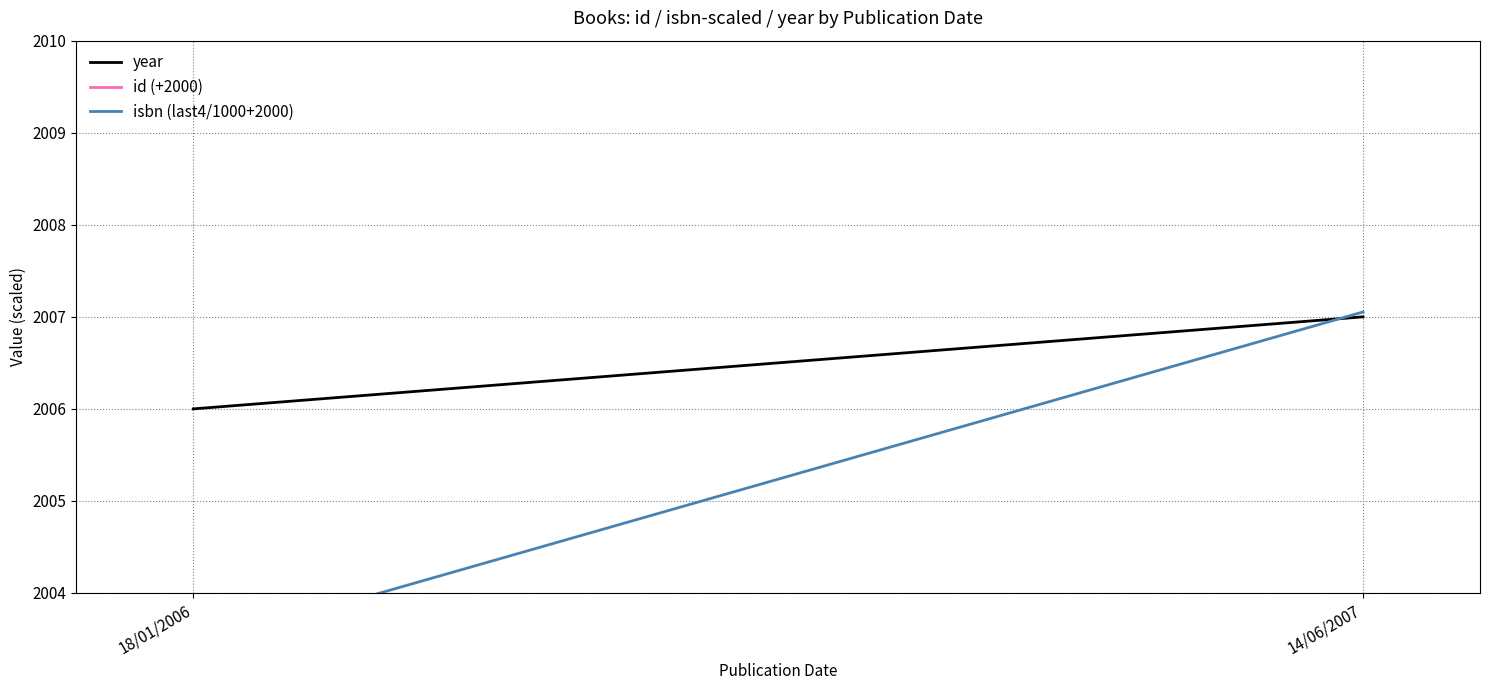

Count the number of data series in this chart.

3